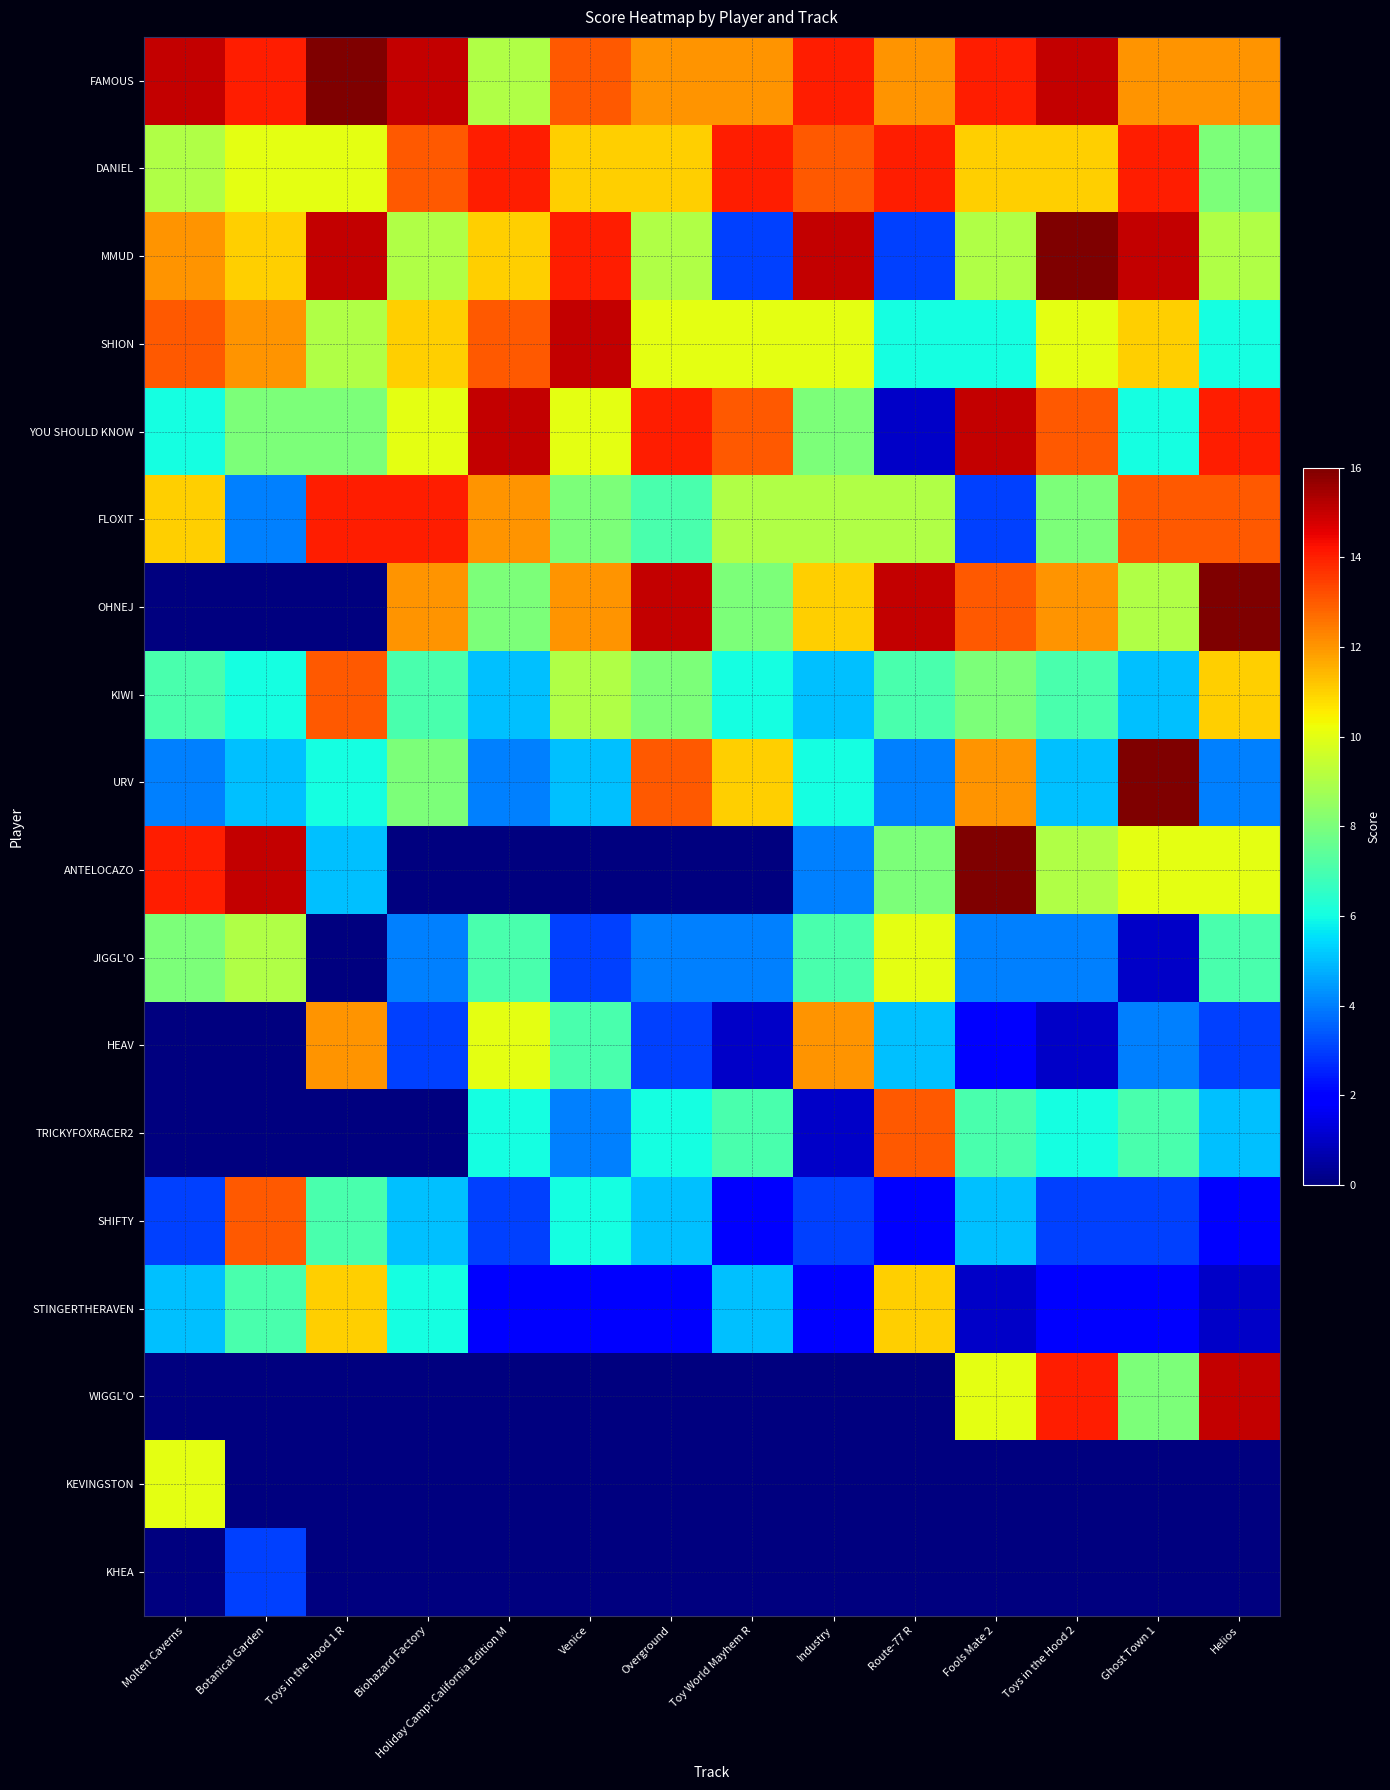

What is the total value across all series at Overground?

119